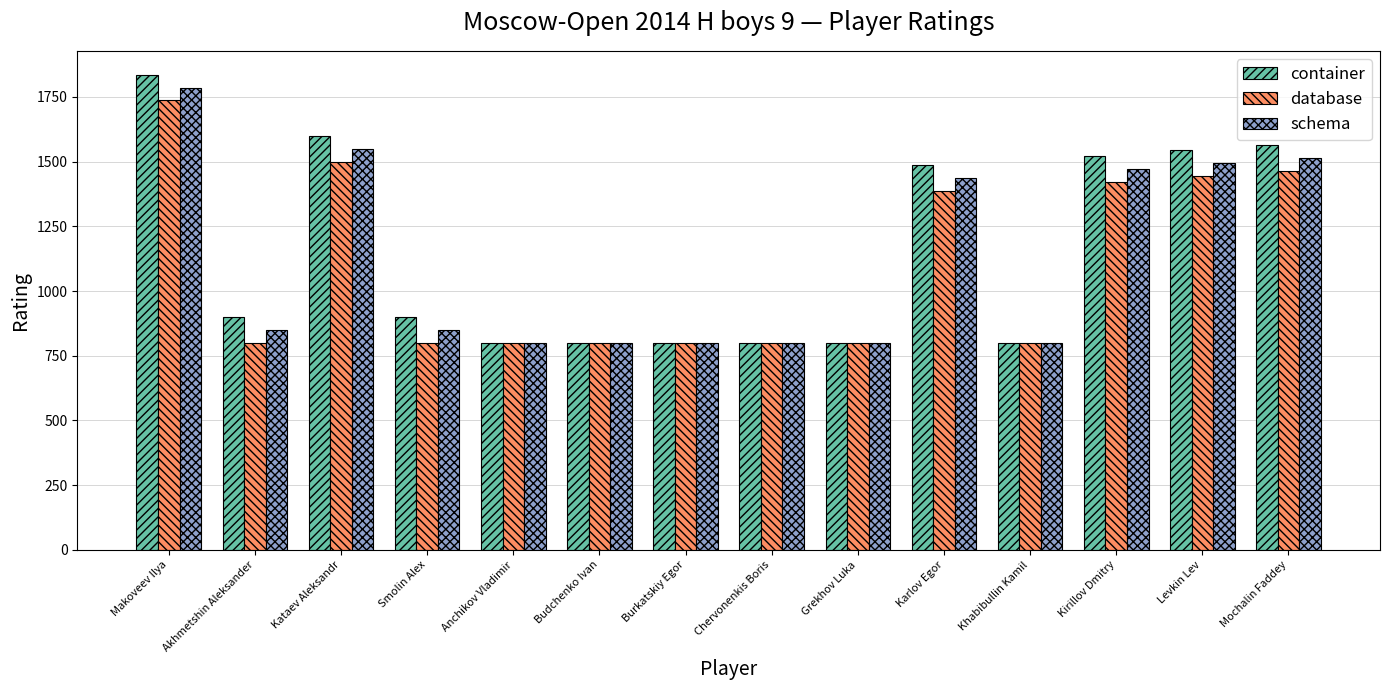

What position from the right is Mochalin Faddey?

1